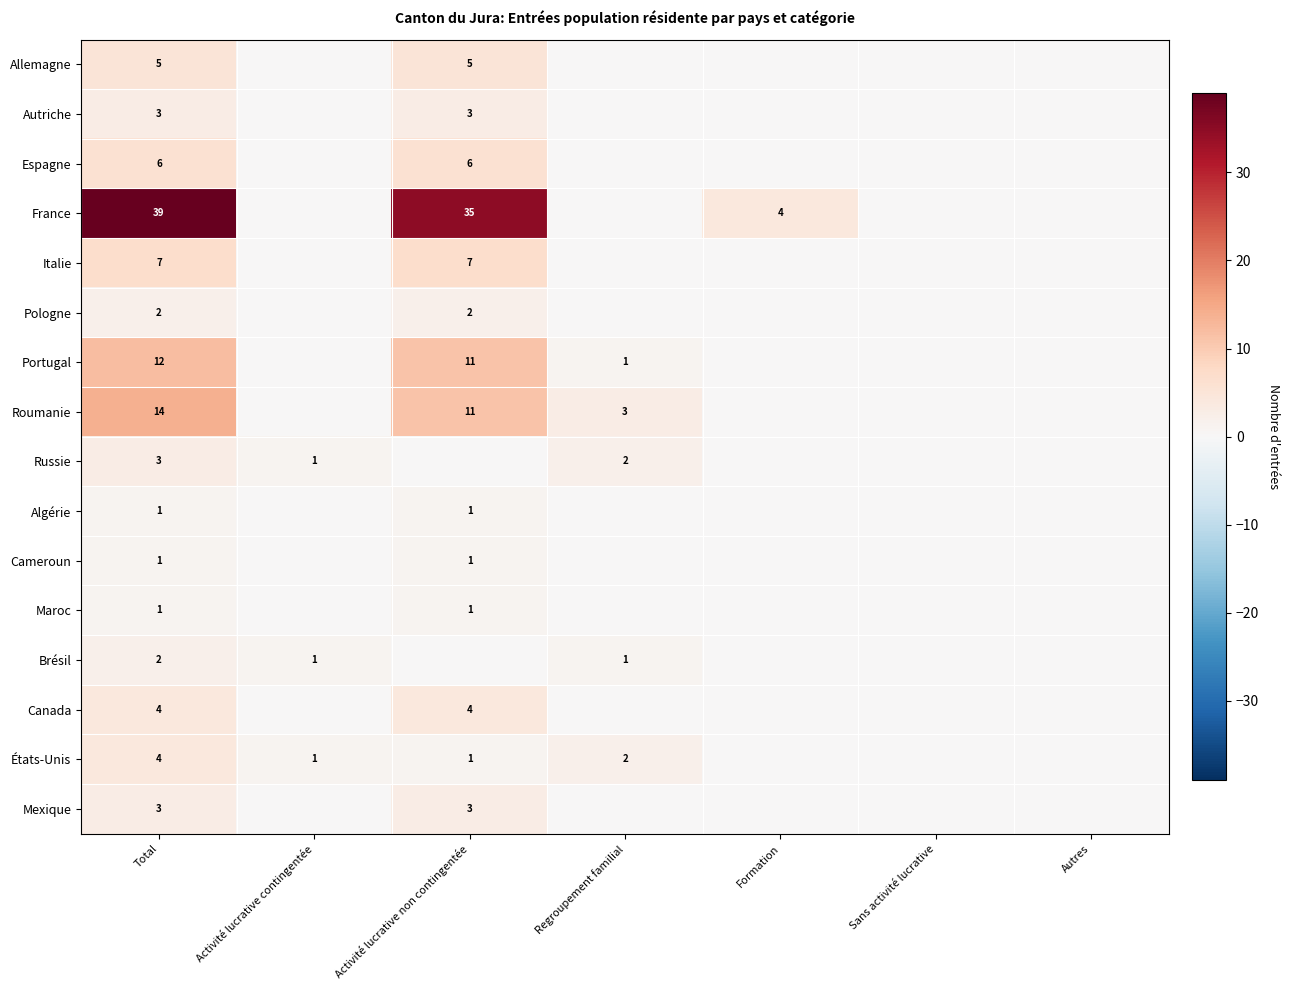

The value of Brésil at Activité lucrative contingentée is 0. True or false?

False